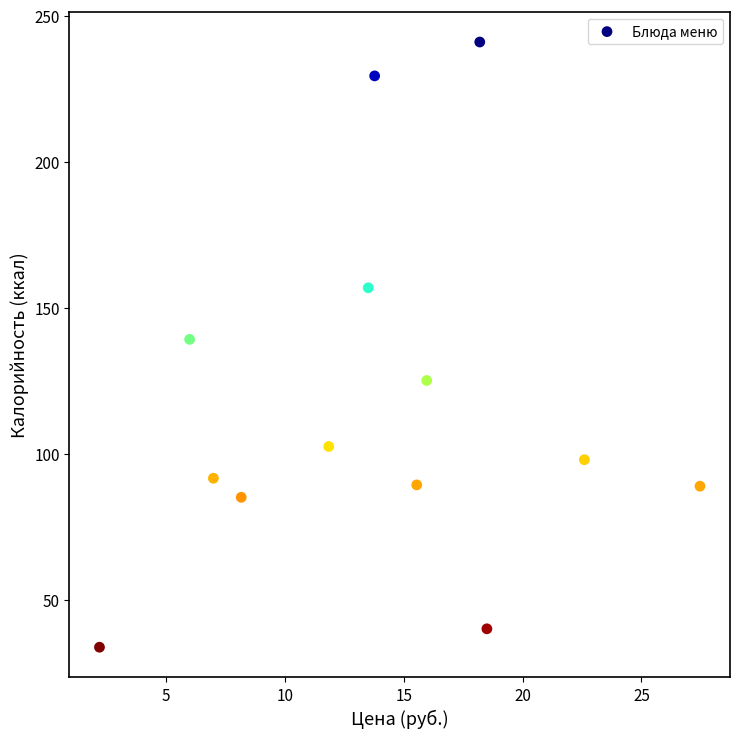

What is the range of Y values (max minus min)?

207.4